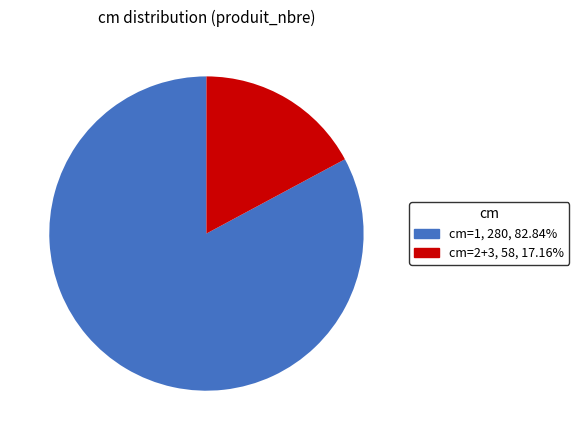

Which category accounts for the majority?

cm=1